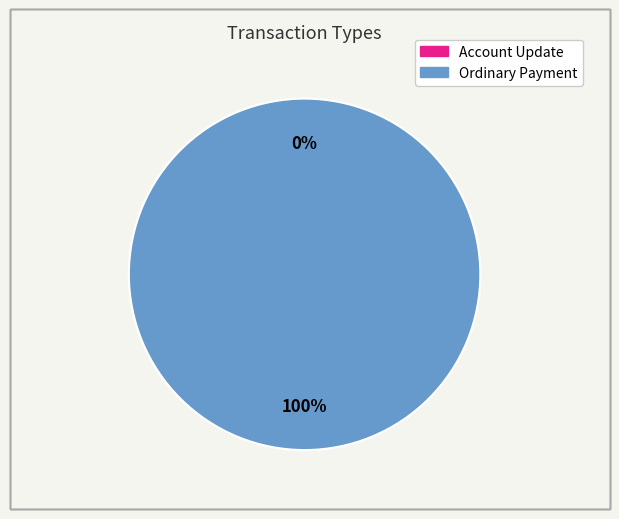

What is the majority slice?

Ordinary Payment